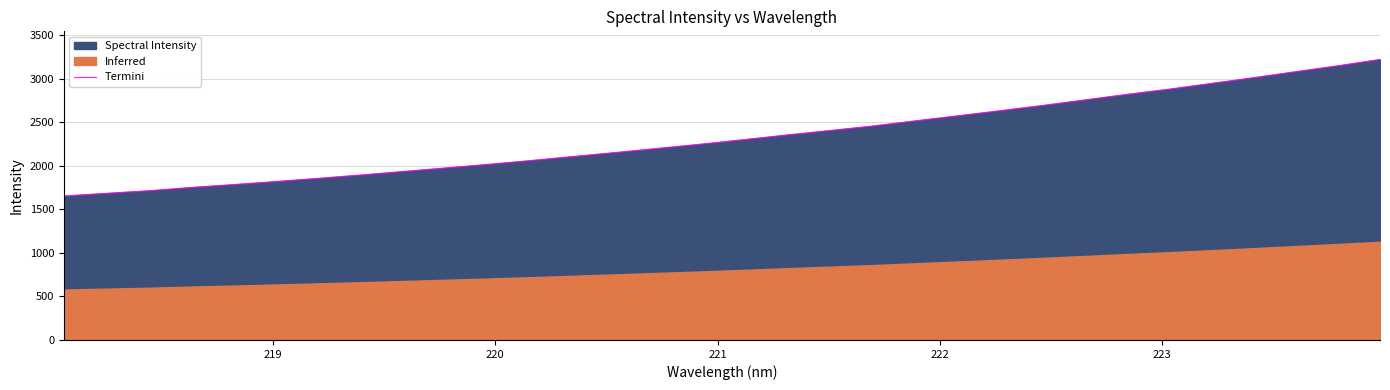

What is the maximum value for Termini?

3224.8